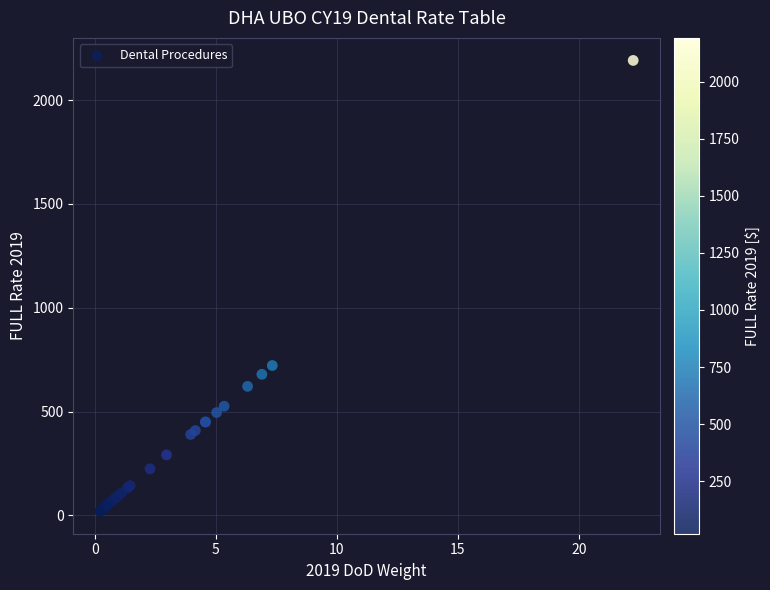

What Y value in the scatter plot is closest to 1105?

722.1